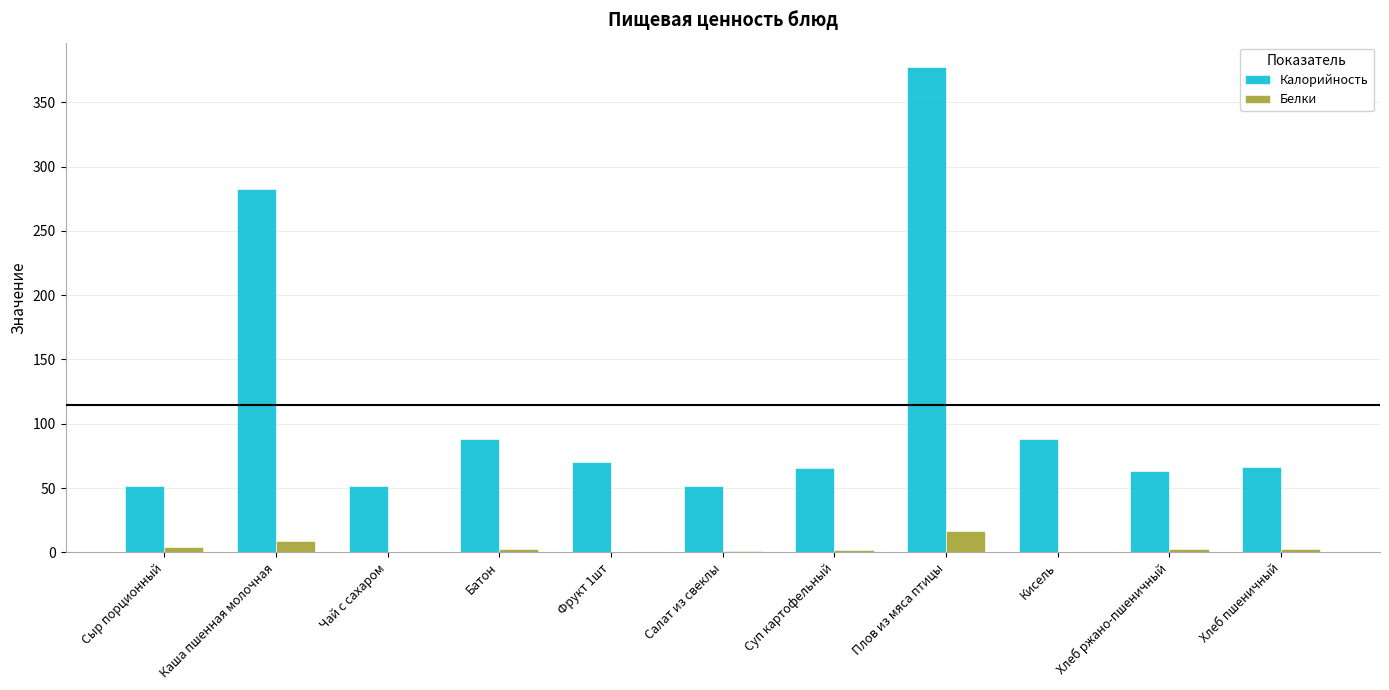

Is the value of Белки at Сыр порционный greater than the value of Калорийность at Хлеб ржано-пшеничный?

No